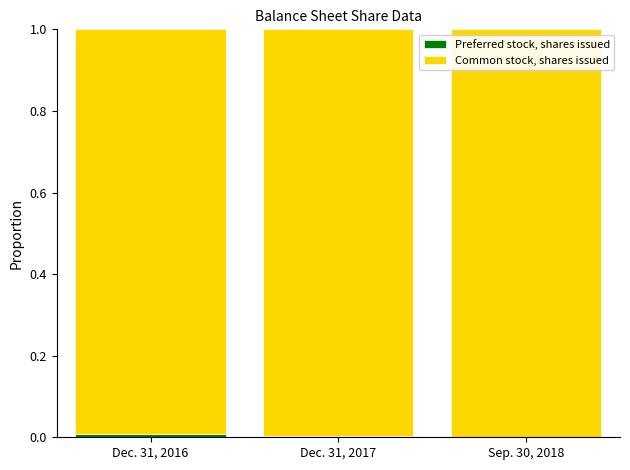

Rank the categories by Common stock, shares issued value from highest to lowest.

Sep. 30, 2018, Dec. 31, 2017, Dec. 31, 2016